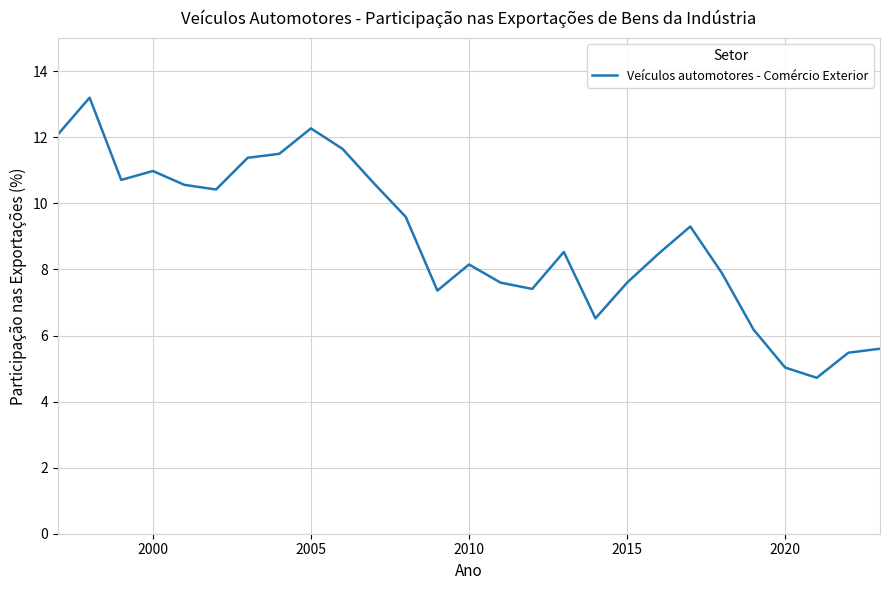

What is the difference between the maximum and minimum values?

8.5